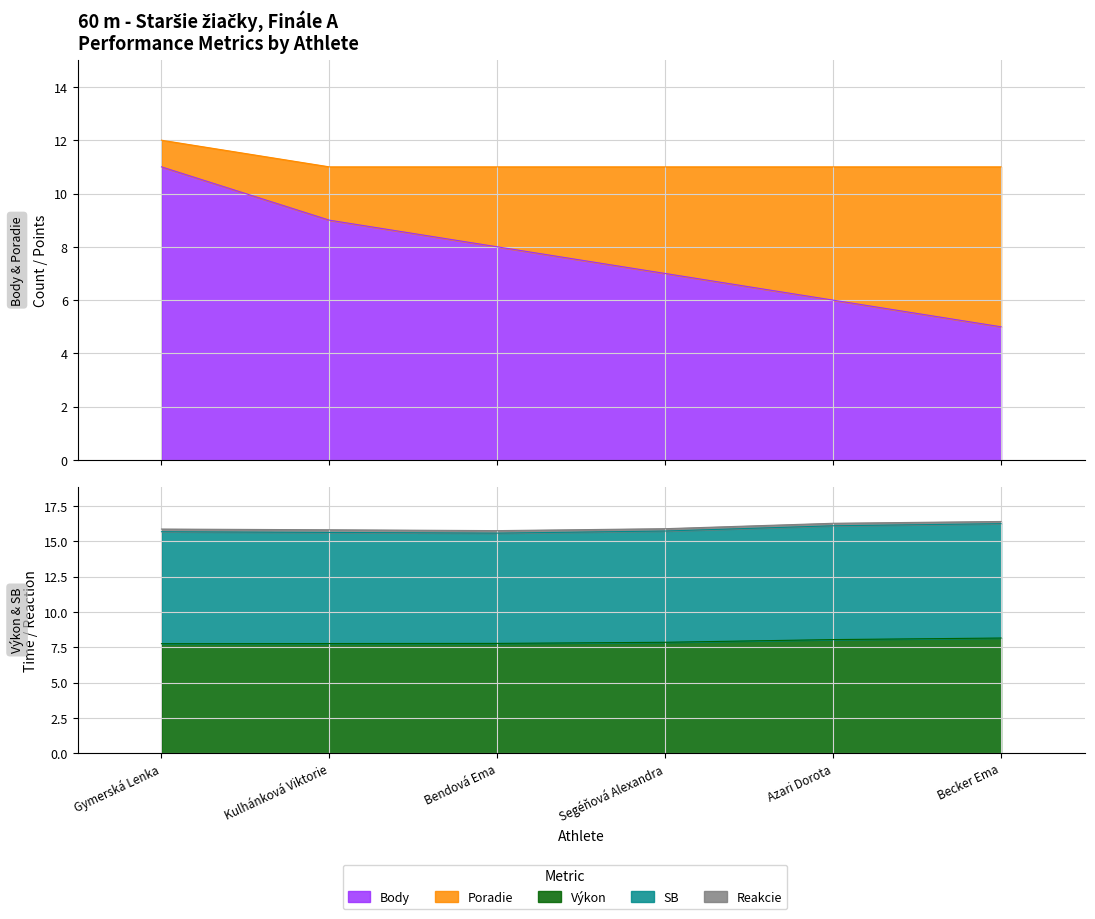

What is the label of the 2nd point from the right?

Azari Dorota